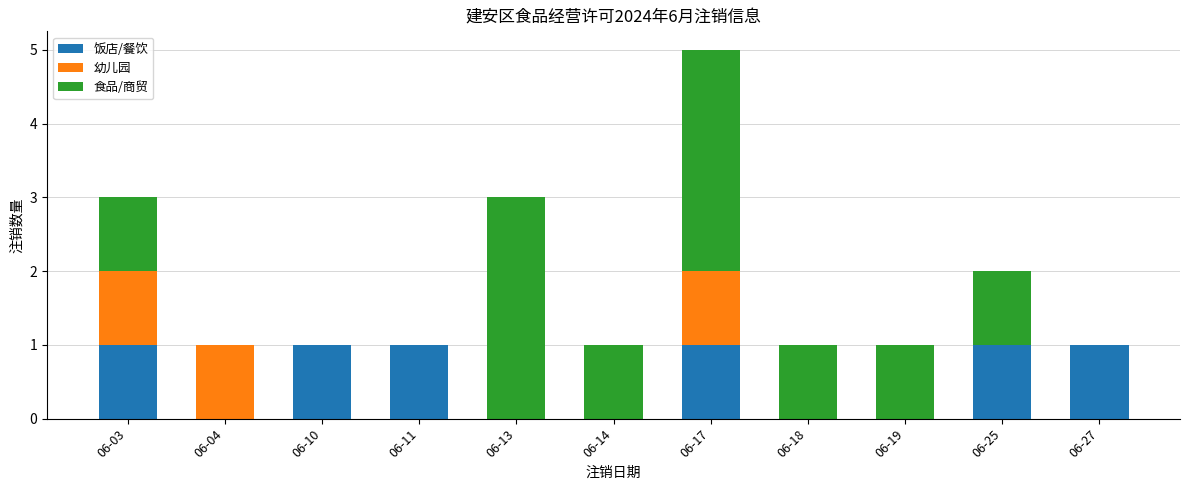

Is it true that 饭店/餐饮 equals 1 at 06-10?

True